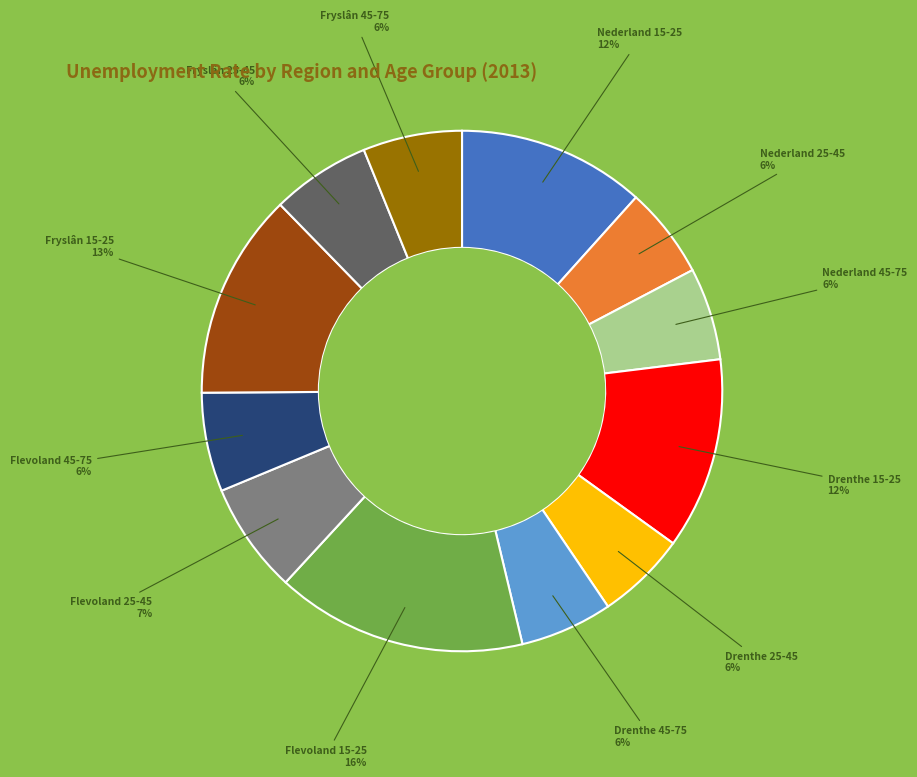

Count the number of slices in the pie.

12